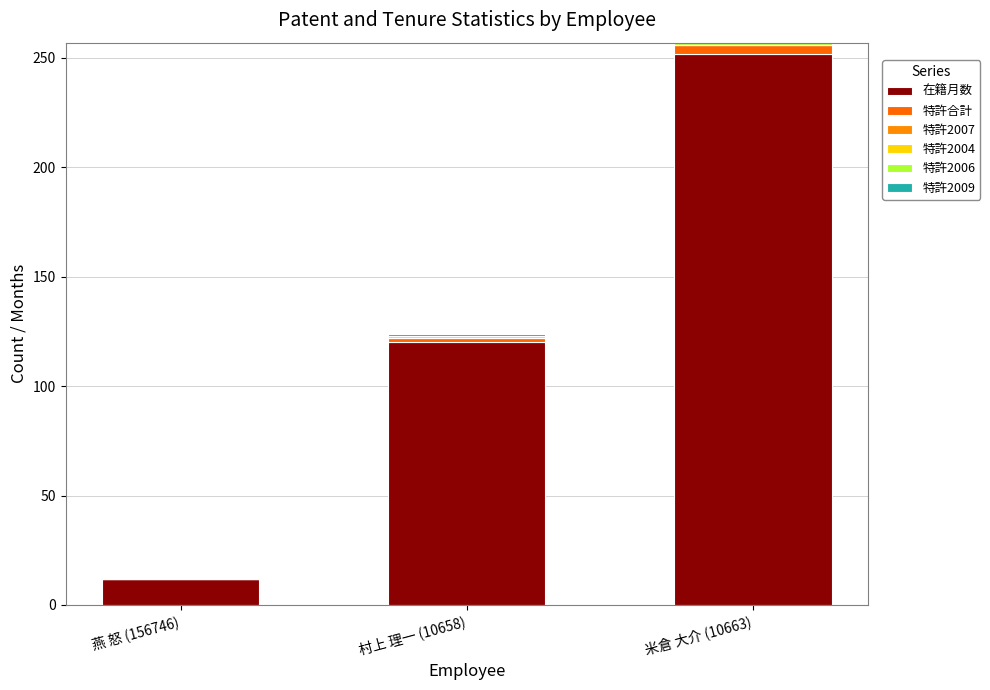

The value of 在籍月数 at 燕 怒 (156746) is 17. True or false?

False